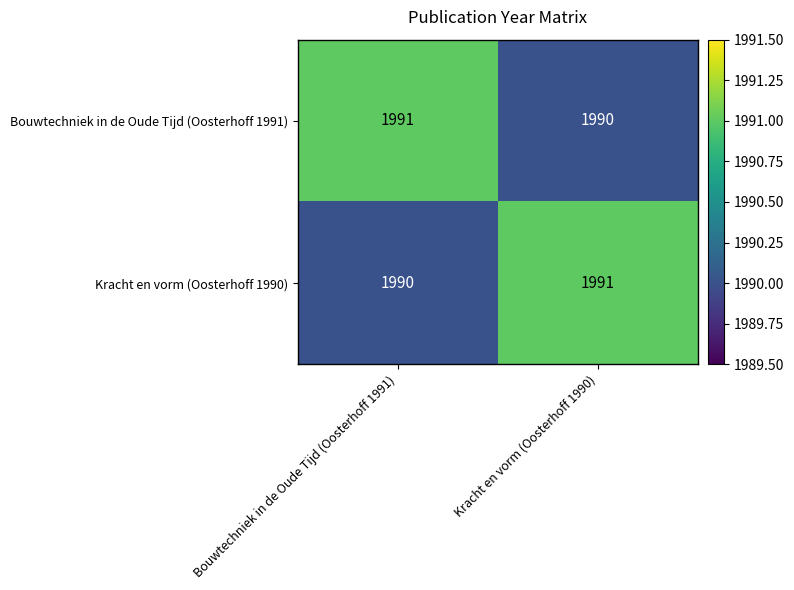

What is the total value across all series at Bouwtechniek in de Oude Tijd (Oosterhoff 1991)?

3981